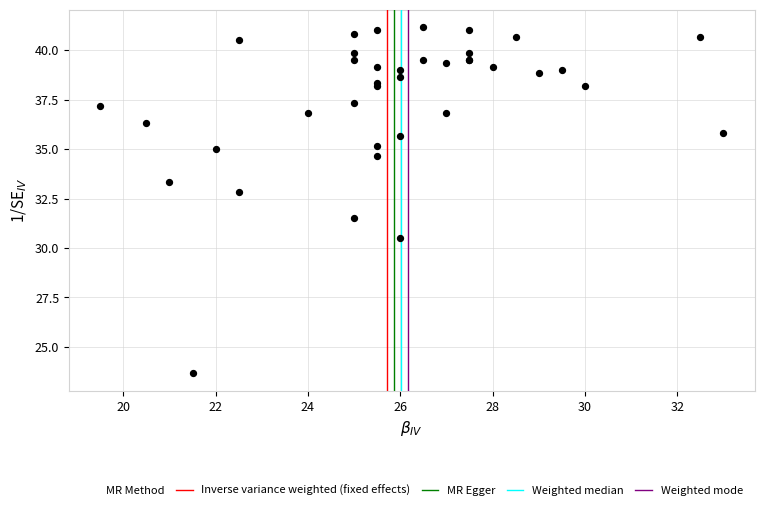

What Y value in the scatter plot is closest to 32?

31.5